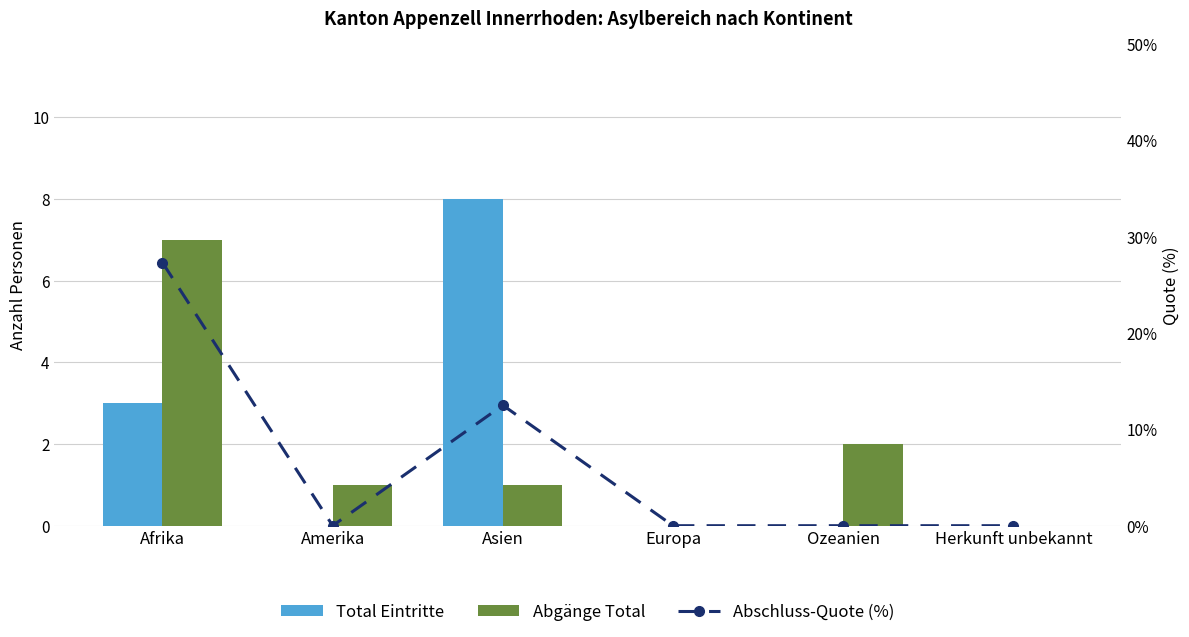

Where is Abgänge Total nearest to the value 3?

Ozeanien